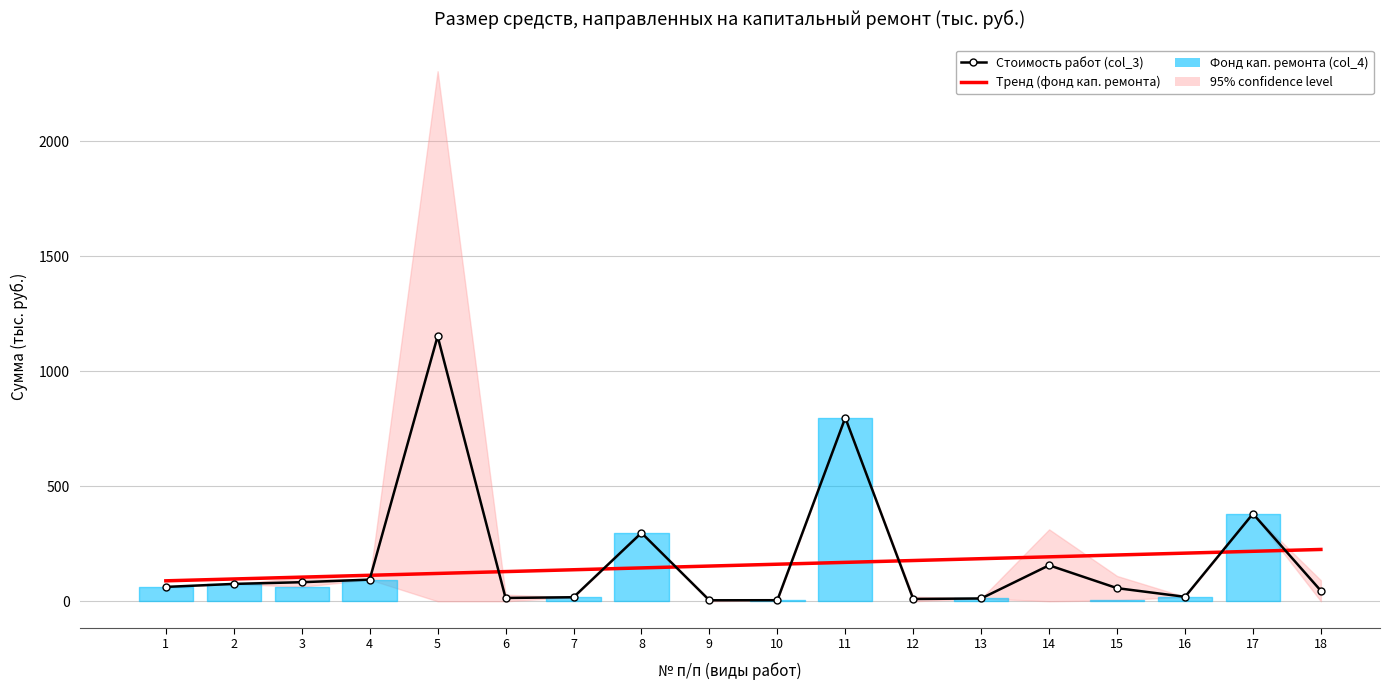

Which series changed the most between 8 and 18?

Стоимость работ (col_3)